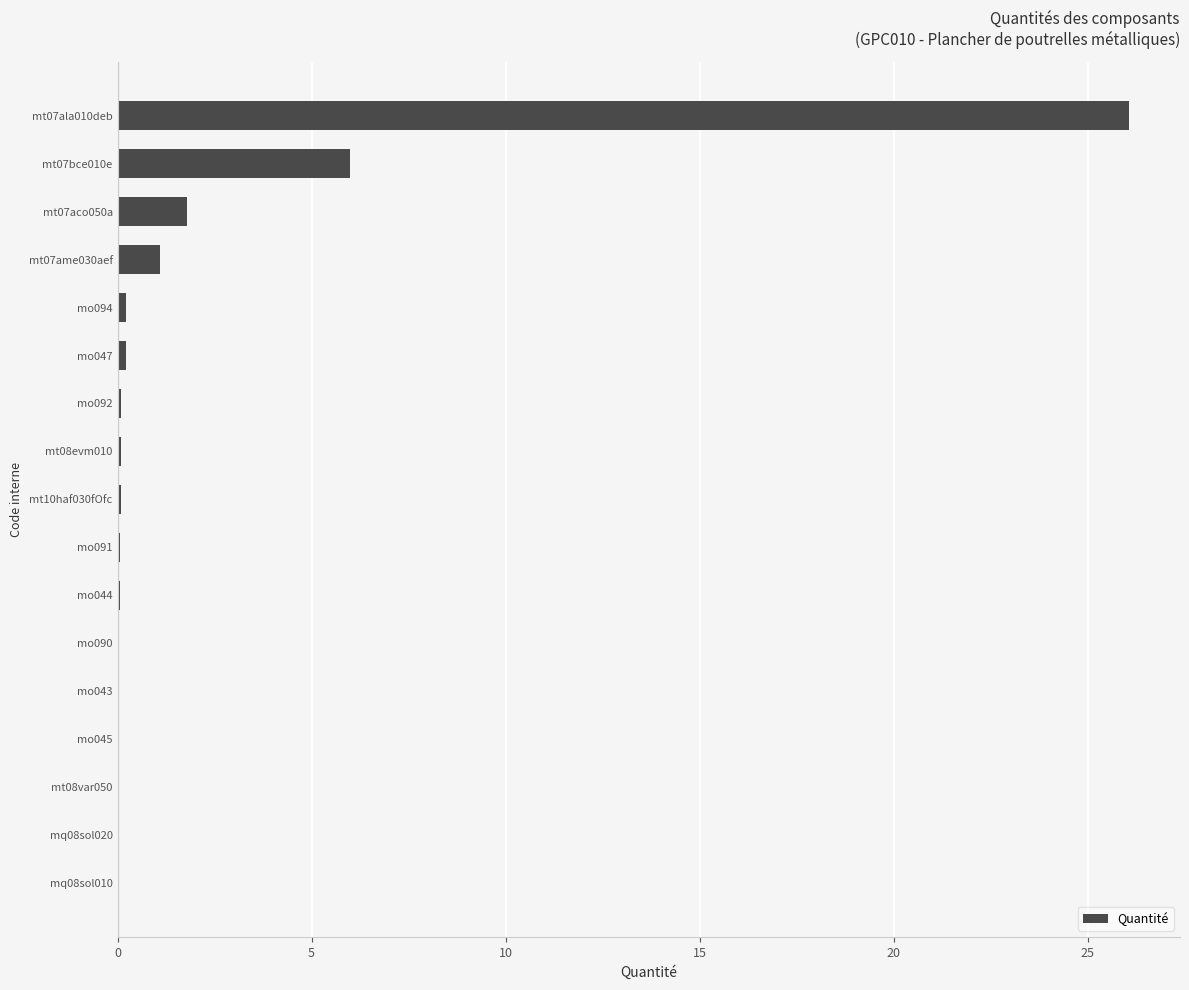

What is the sum of the values at mt07bce010e and mt07aco050a?

7.8